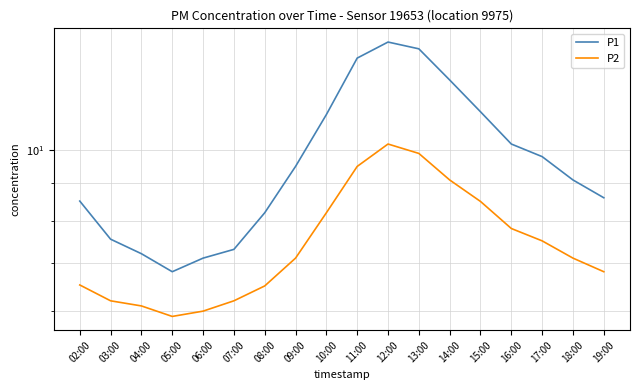

What is the label of the 3rd point from the left?

04:00